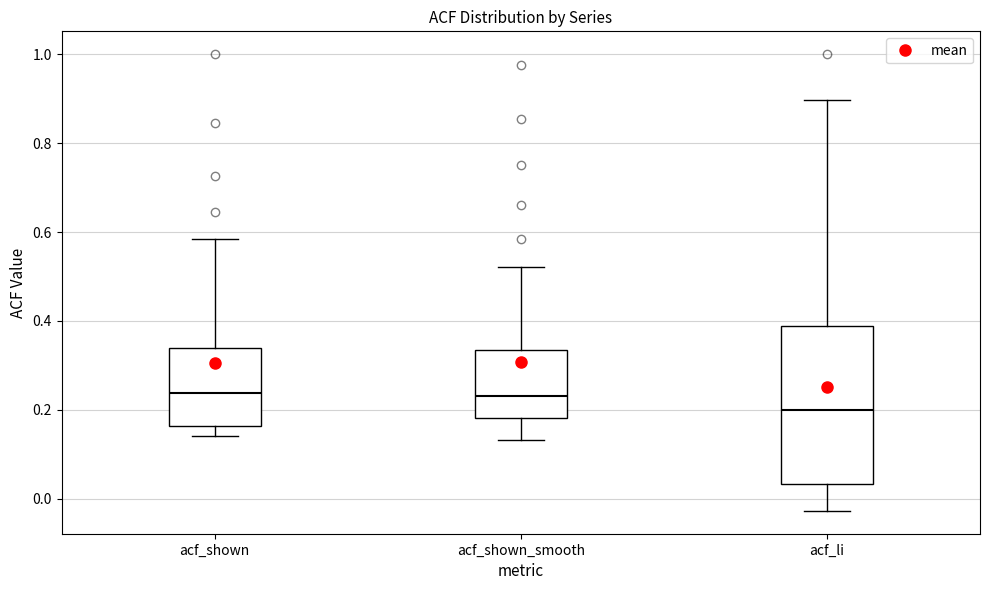

Reading left to right, read every box against the y-axis: the position of its median line, the range the box covers, and the ends of its whiskers. The values are not printed on the chart, so give them approximately, as read against the axis.

acf_shown: median 0.24, box 0.16 to 0.34, whiskers 0.14 to 0.58
acf_shown_smooth: median 0.24, box 0.18 to 0.34, whiskers 0.14 to 0.52
acf_li: median 0.20, box 0.04 to 0.38, whiskers -0.02 to 0.90